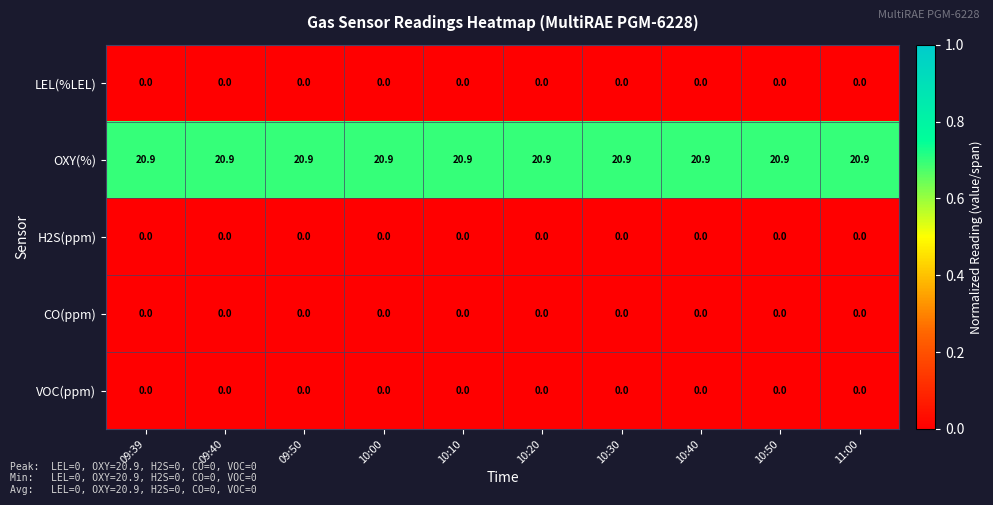

What is the sum of all OXY(%) values?

209.0